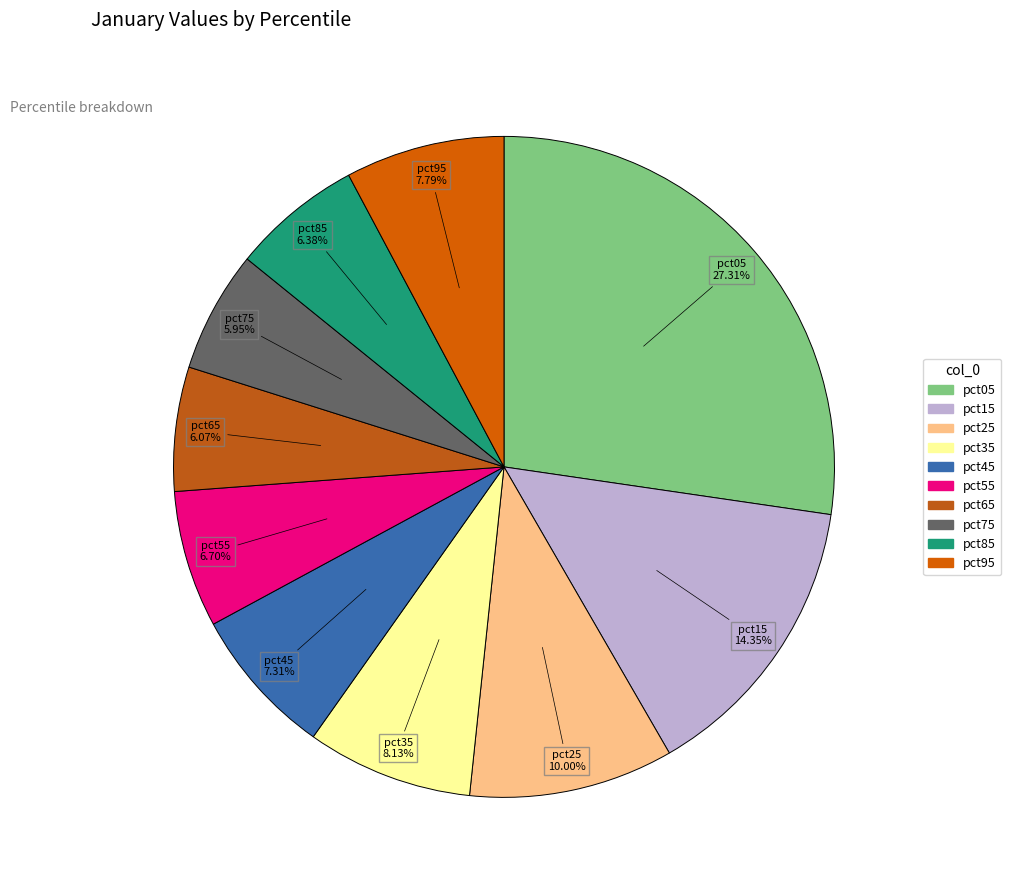

How many segments does this pie chart have?

10